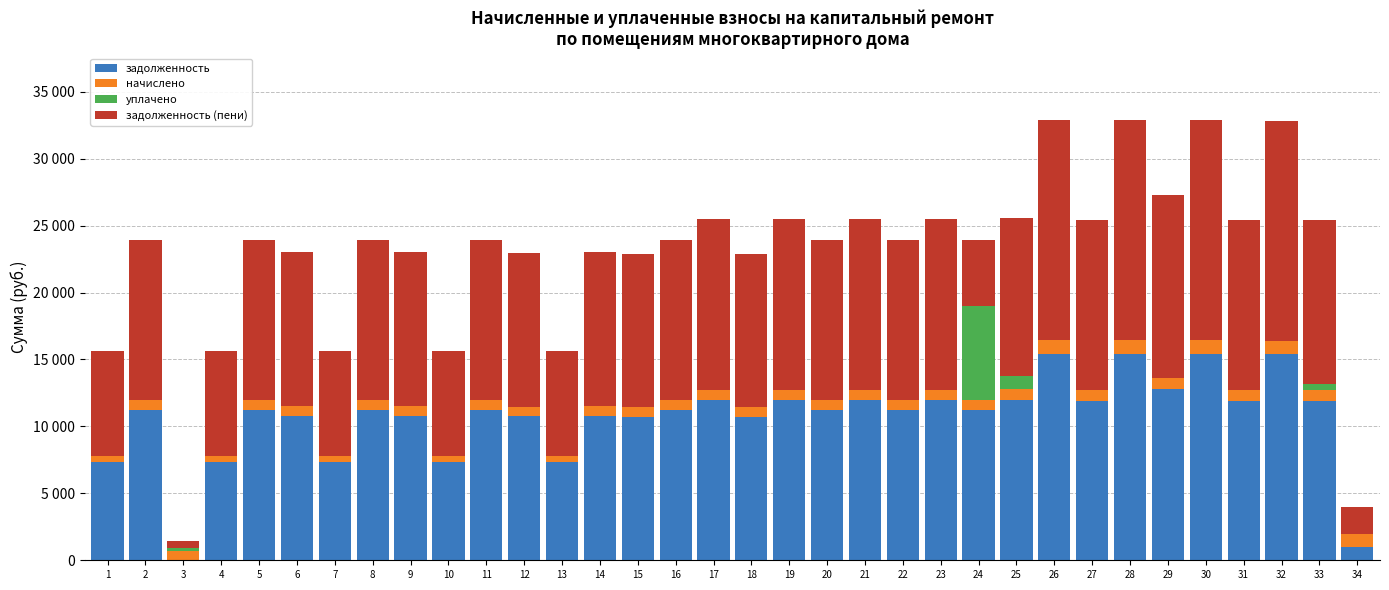

What are all the series names shown in the legend?

задолженность, начислено, уплачено, задолженность (пени)